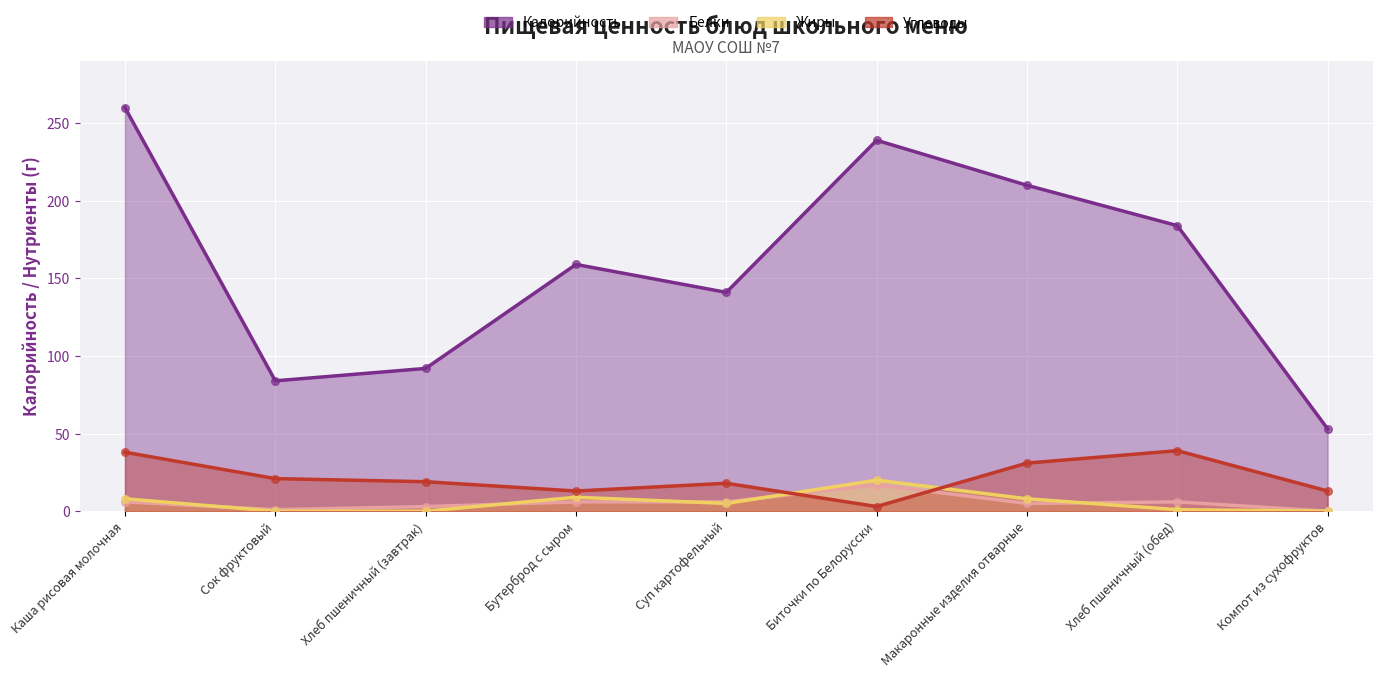

Which series contains the highest Y value?

Калорийность